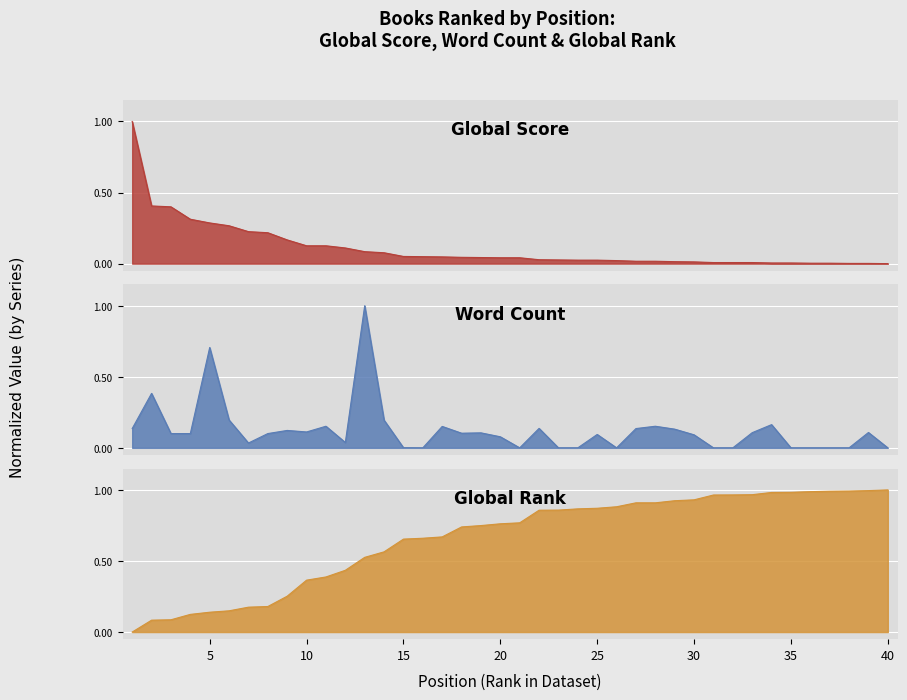

At 23, list the series in order from largest to smallest.

Global Rank (scaled), Global Score, Word Count (scaled)